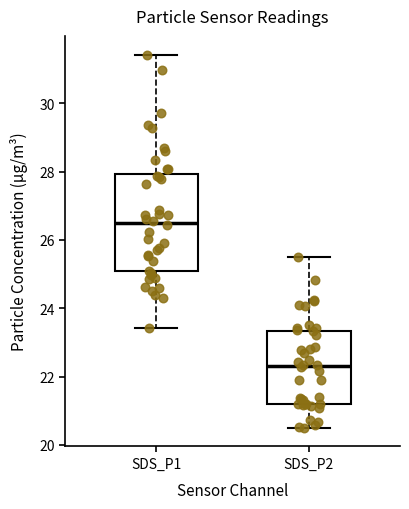

Comparing the boxes themselves (not the whiskers), which one is the tallest?

SDS_P1